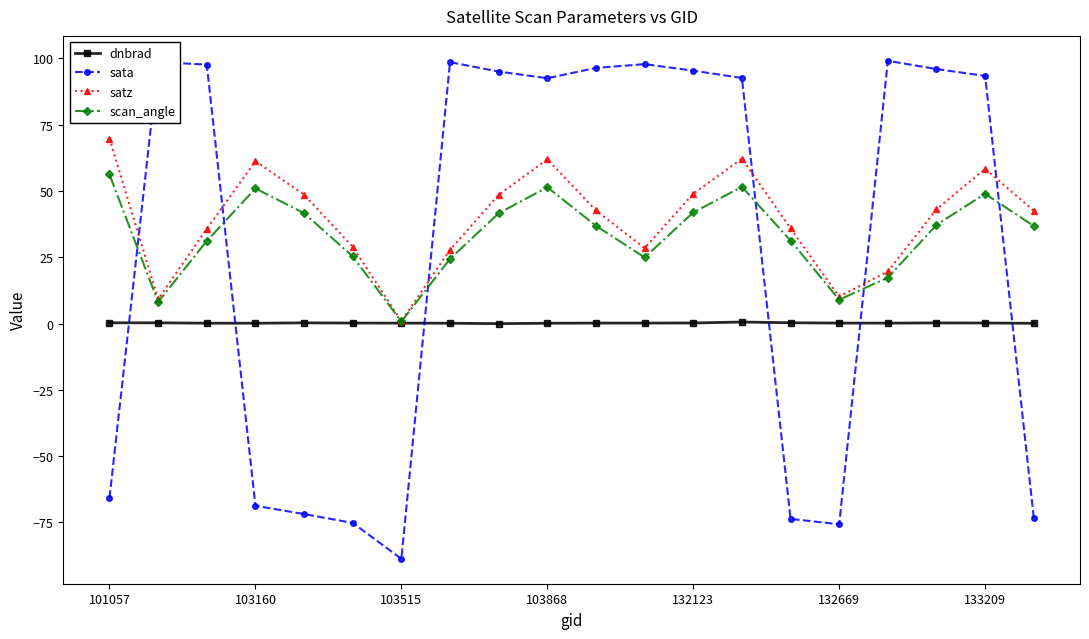

What is the lowest value of the sata series?

-88.7